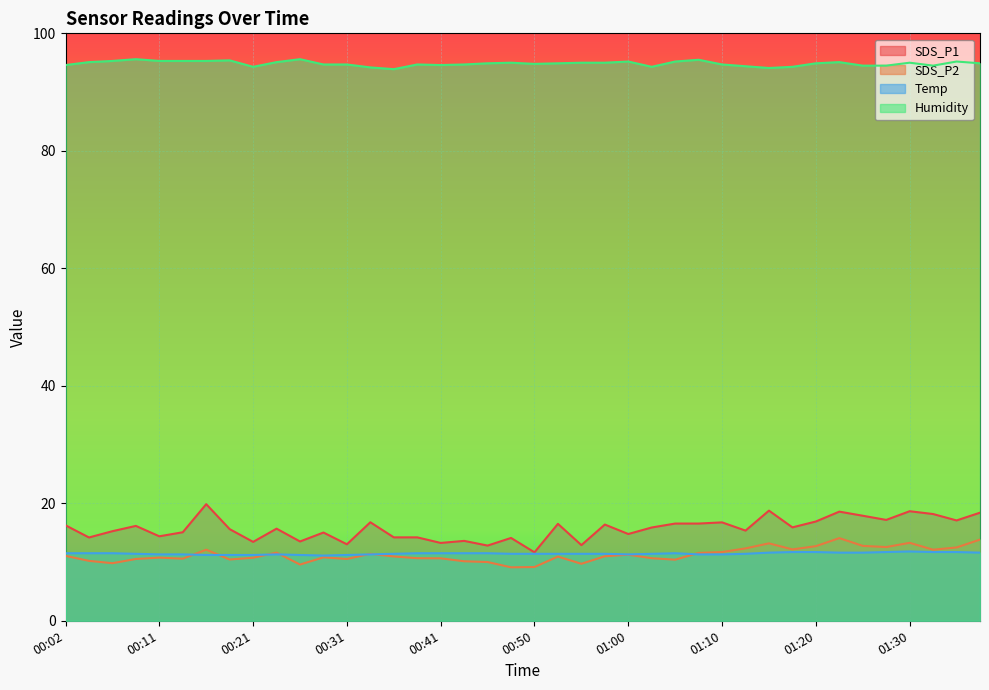

What is the sum of the Humidity values at 00:33 and 01:17?

188.5